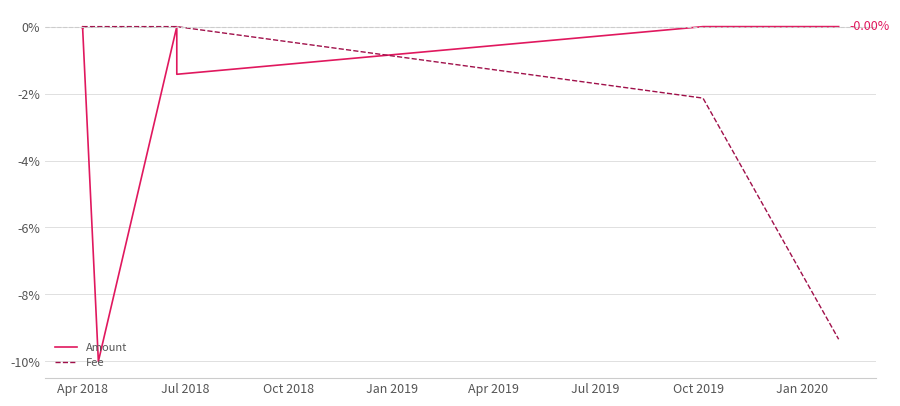

Which series has the largest range (max minus min)?

Amount